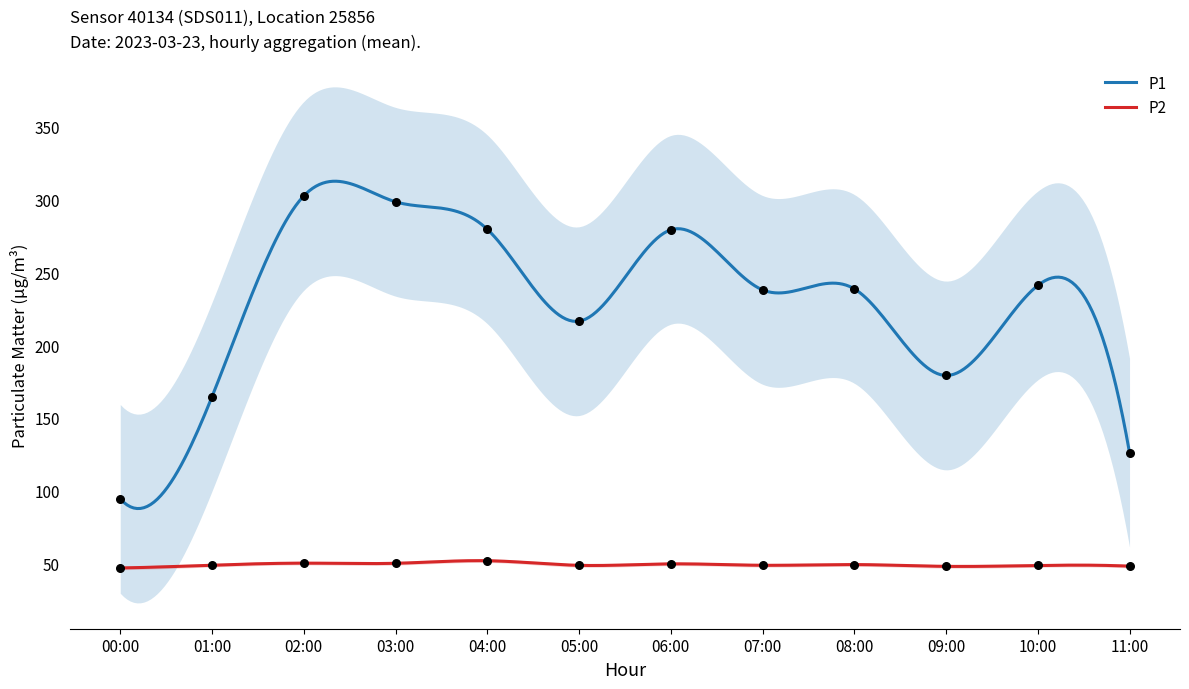

What is the total value across all series at 02:00?

352.6